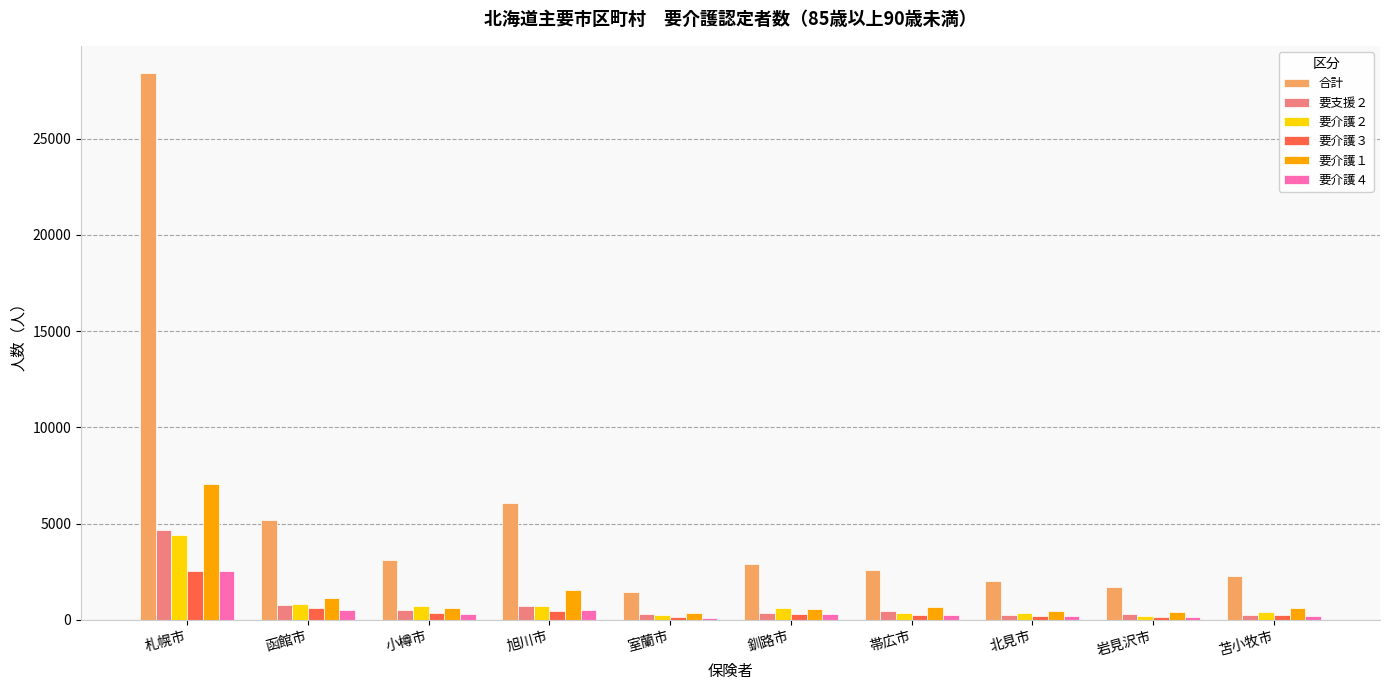

True or false: 要介護４ has a value of 2530 at 札幌市.

True